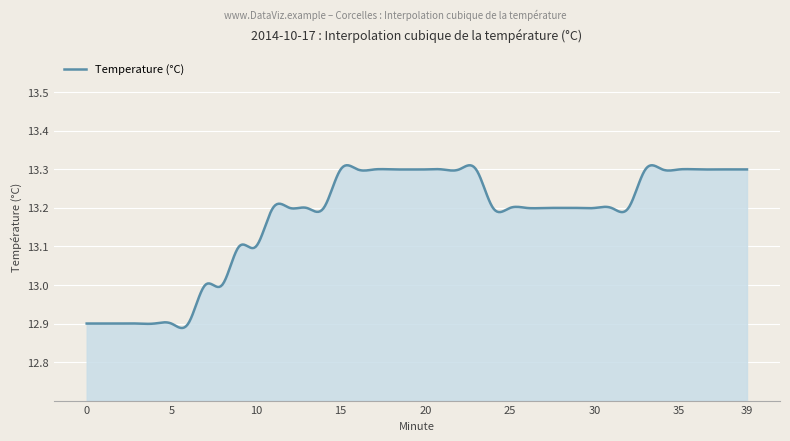

What is the difference between the maximum and minimum values?

0.4